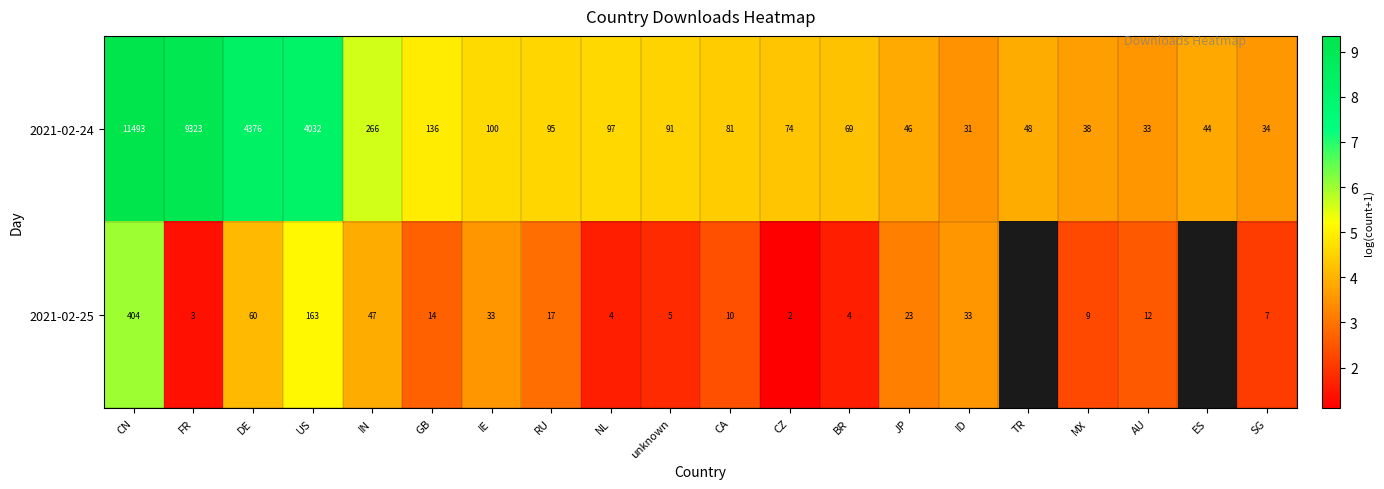

Which label corresponds to the largest value in the chart?

CN